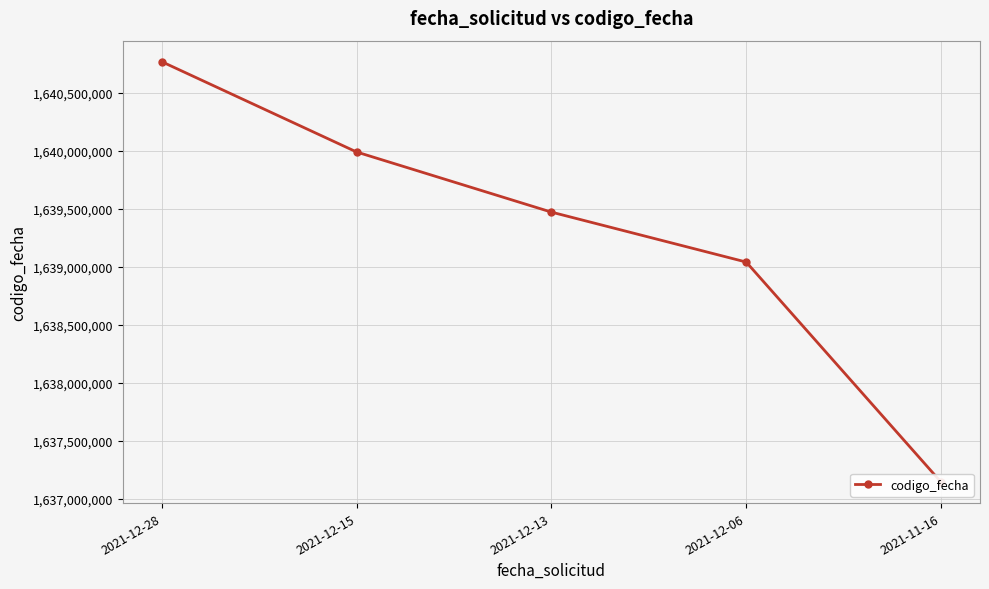

True or false: there are more than 1 points higher than both neighbors.

False